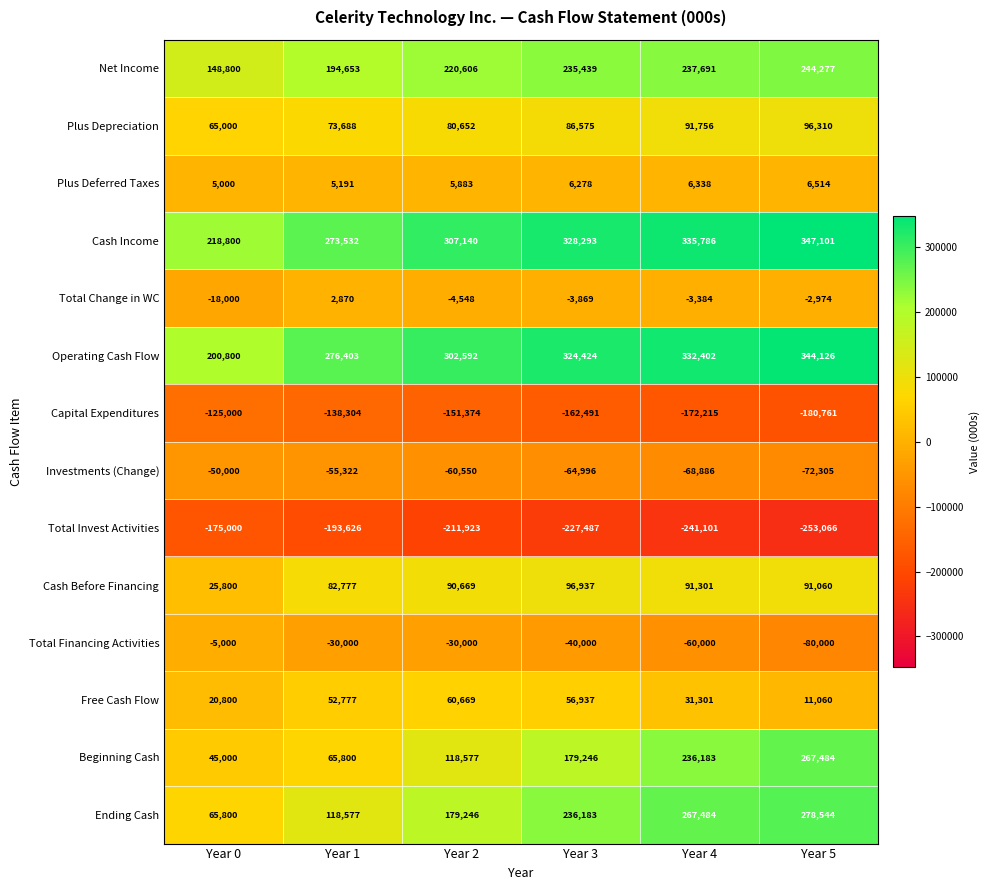

True or false: Ending Cash has a value of 236183 at Year 3.

True